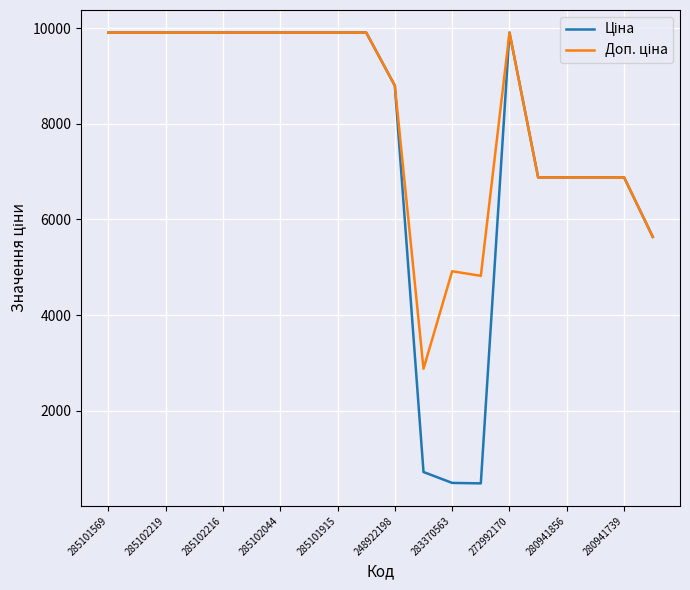

Where is the first local maximum for Ціна?

272992170